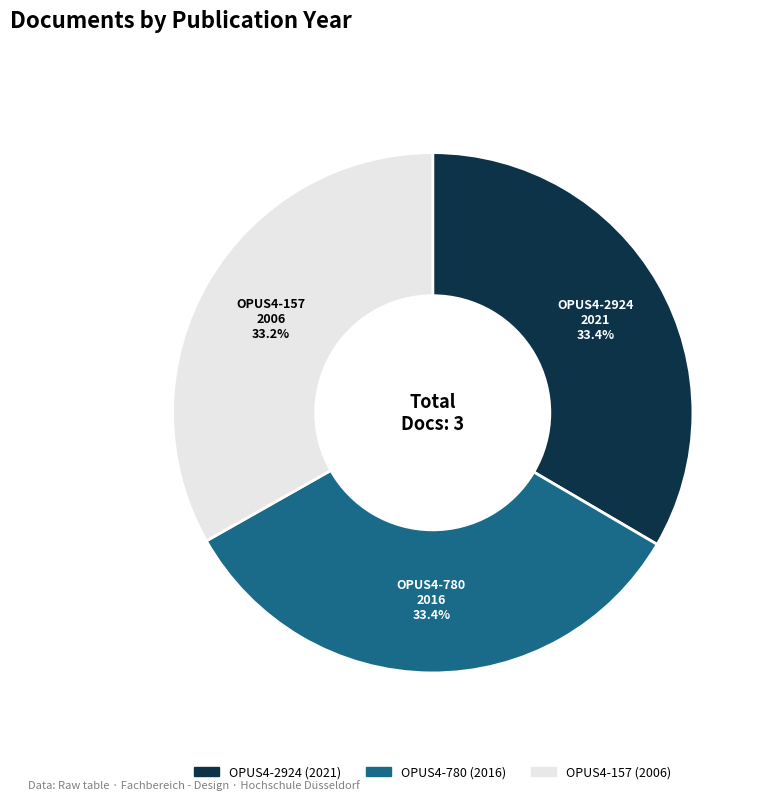

Does any single category account for the majority?

No